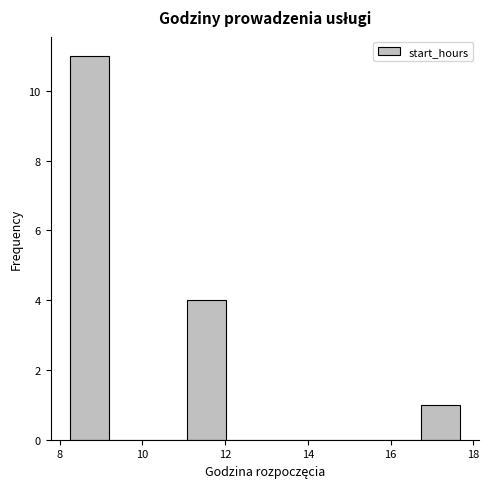

Reading left to right, transcribe this chart: for each bar, give the range it covers on the x-axis and its height. Neither the bar edges nor the heights are printed on the chart, so give them approximately, as read against the axes.

8.2 to 9.2: 11
9.2 to 10.2: 0
10.2 to 11.0: 0
11.0 to 12.0: 4
12.0 to 13.0: 0
13.0 to 14.0: 0
14.0 to 14.8: 0
14.8 to 15.8: 0
15.8 to 16.8: 0
16.8 to 17.6: 1